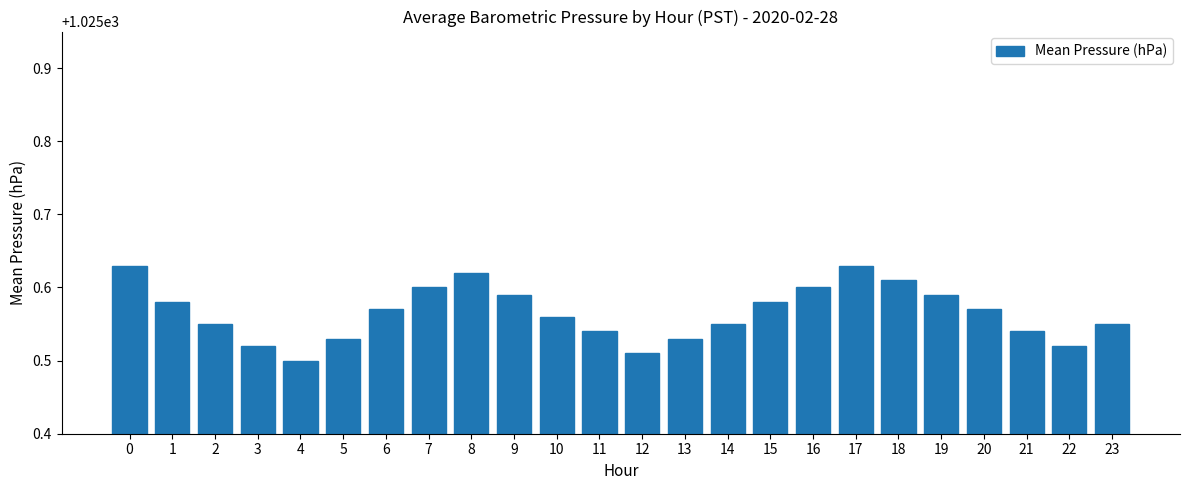

Which has a higher value, 1 or 6?

1